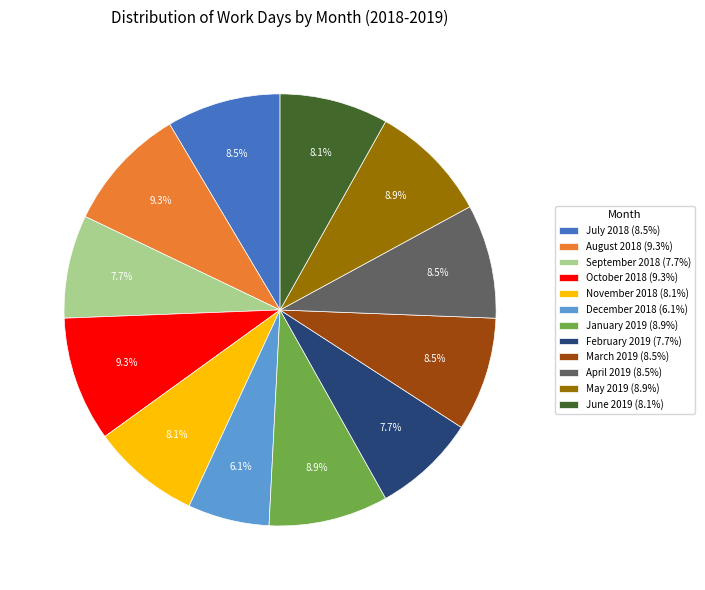

Does any single category account for the majority?

No